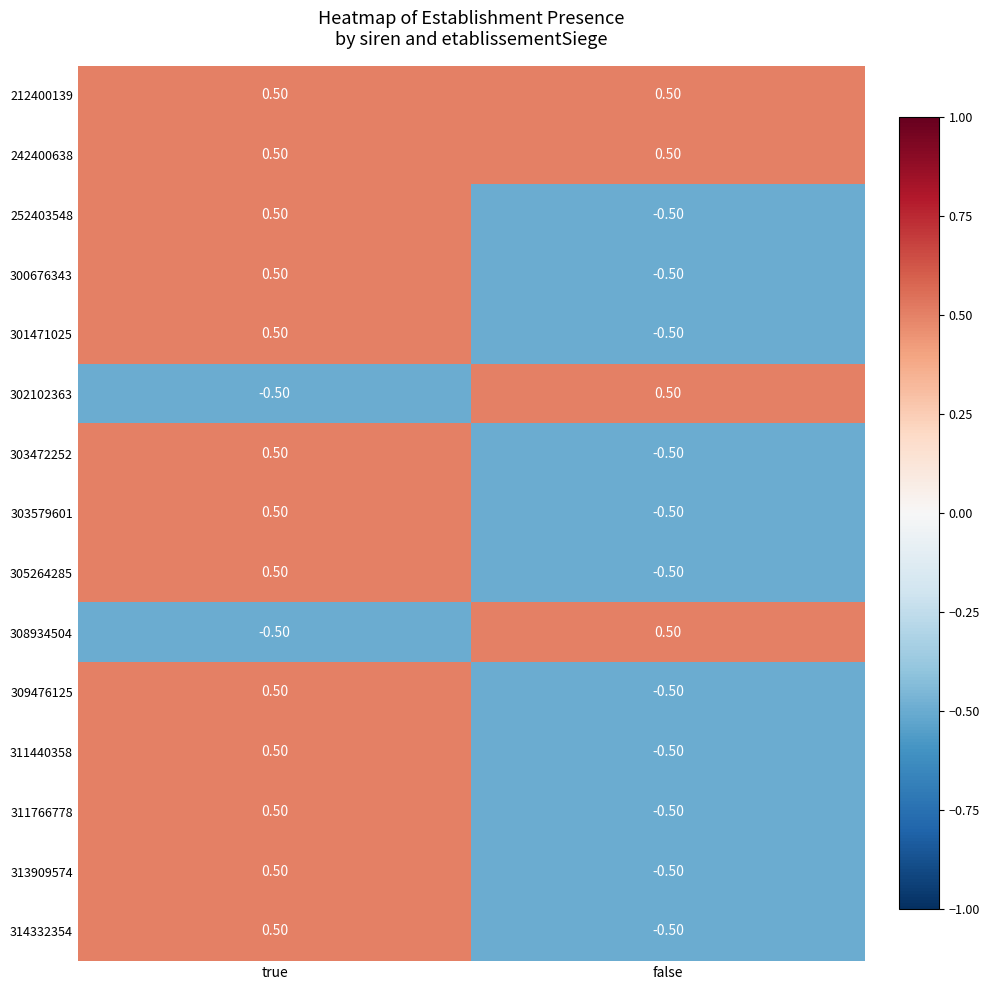

How many series are shown in this chart?

15